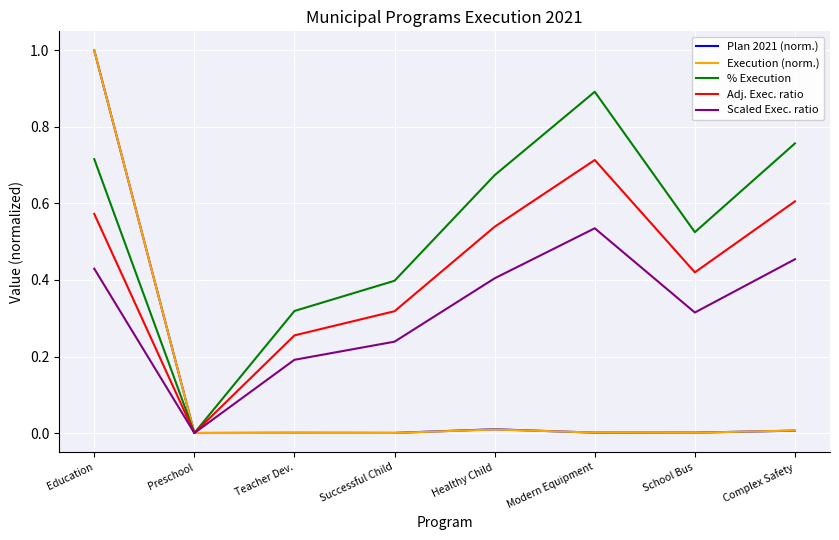

Is it true that Plan 2021 (norm.) equals 0.0 at Complex Safety?

True